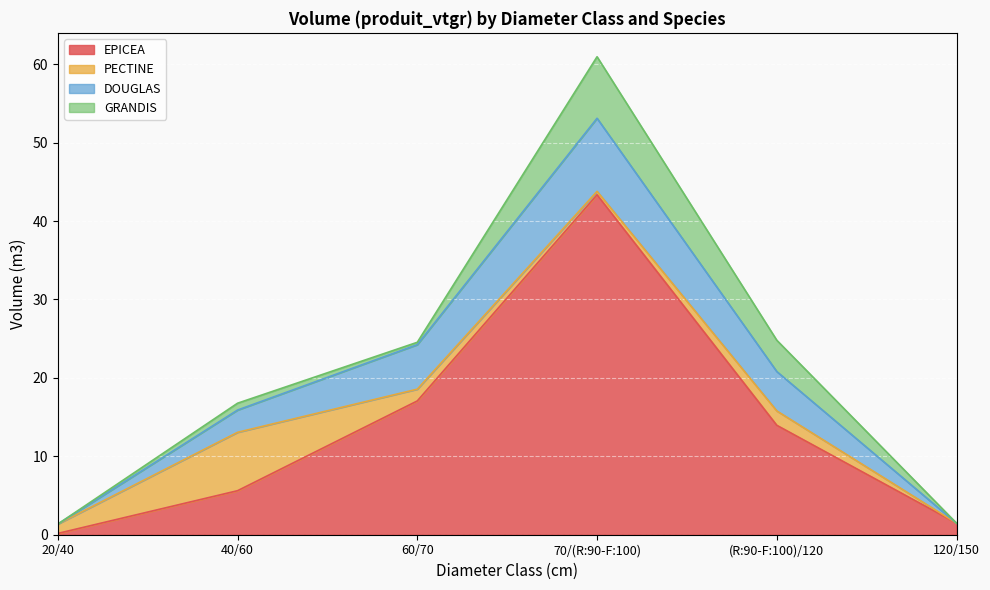

Does the chart display data point markers on the line(s)?

No